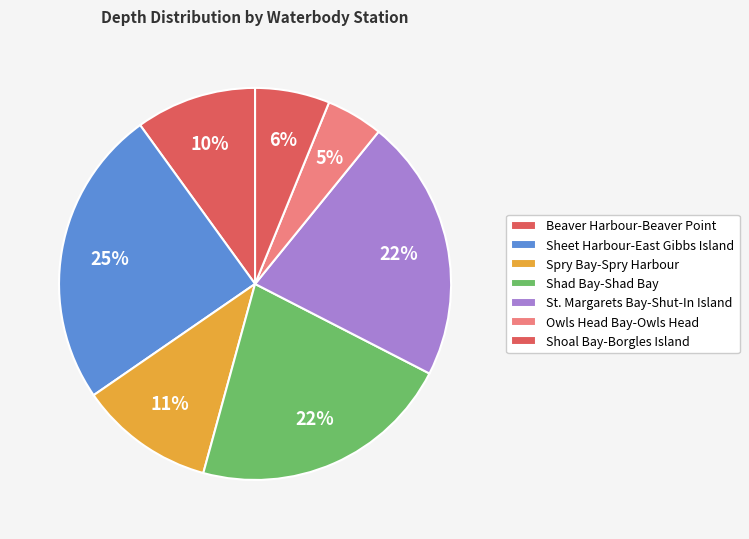

How many slices are in this pie chart?

7